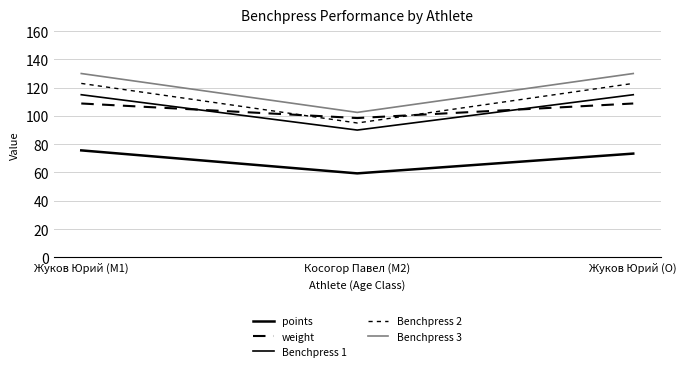

What is the total value across all series at Жуков Юрий (M1)?

552.4